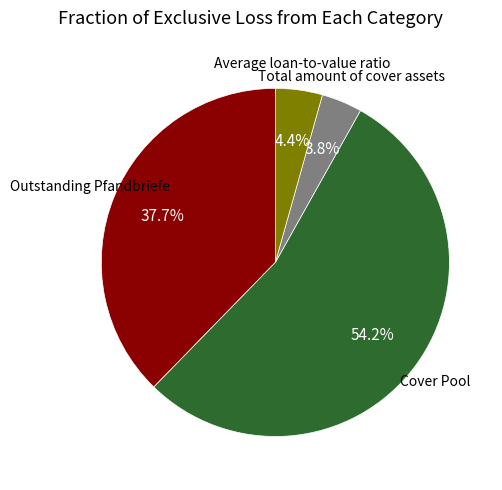

Rank the categories by value from lowest to highest.

Total amount of cover assets, Average loan-to-value ratio, Outstanding Pfandbriefe, Cover Pool